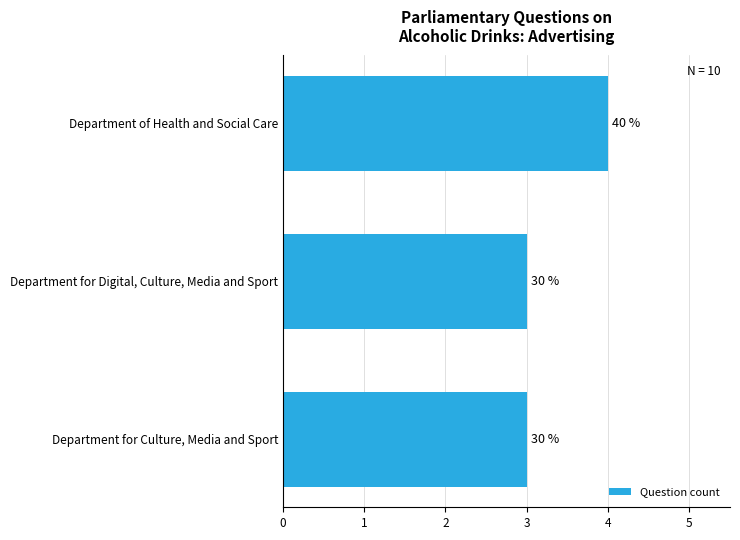

What is the average value?

3